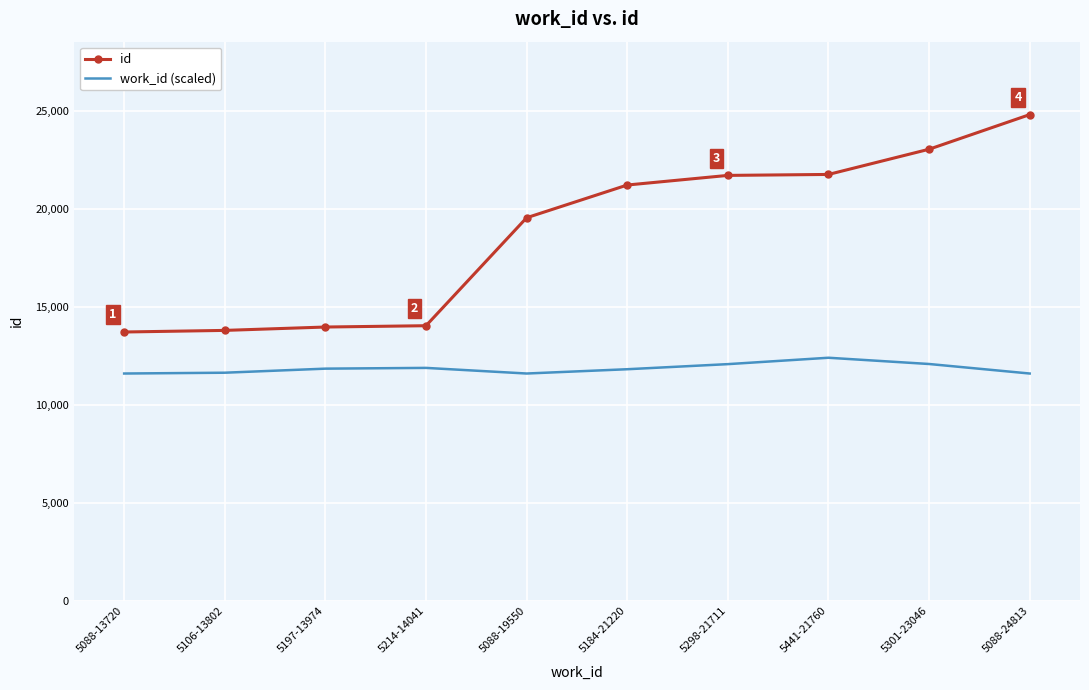

True or false: id and work_id (scaled) cross at least once.

False